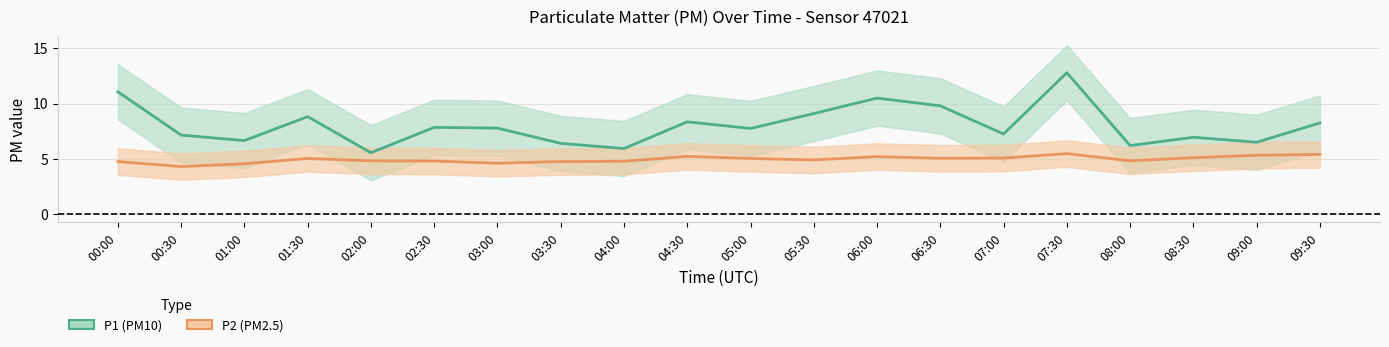

How many values in the P1 series exceed 7?

13